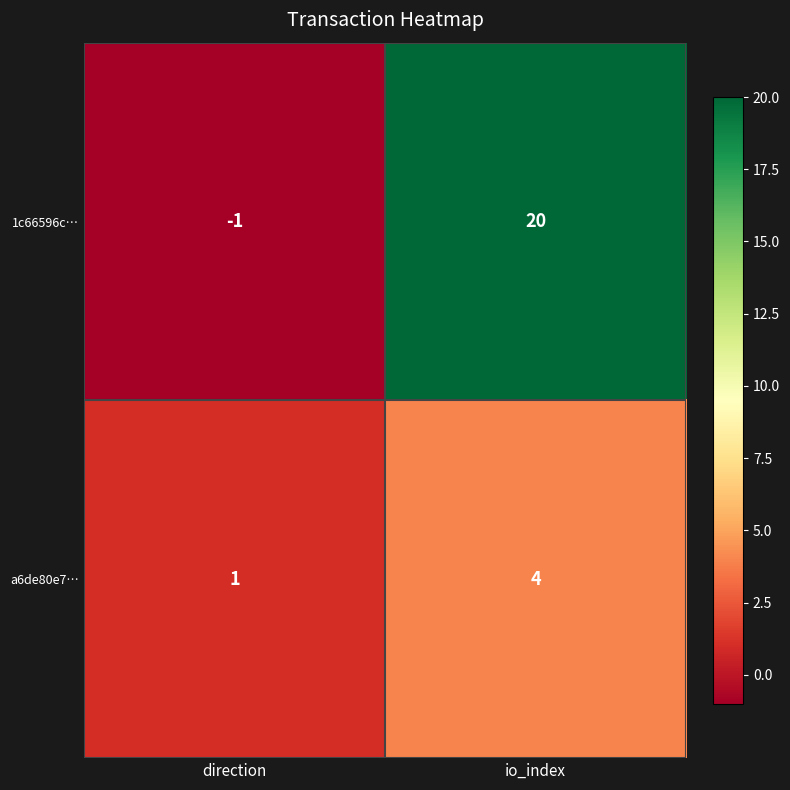

How many positive values does the 1c66596c… series have?

1